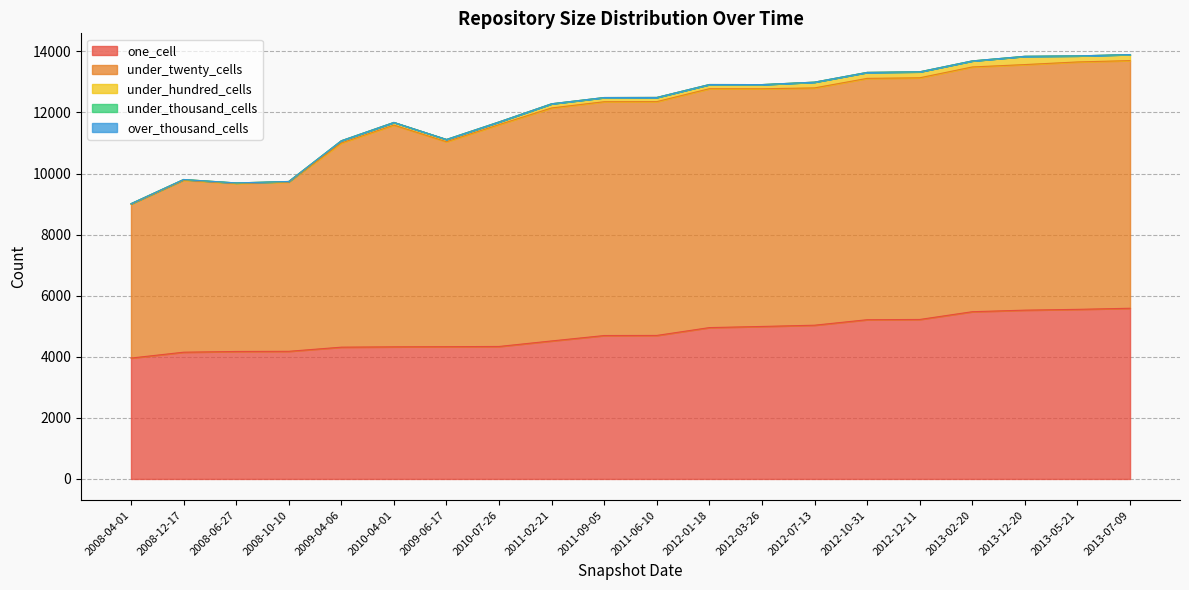

True or false: over_thousand_cells and one_cell cross at least once.

False